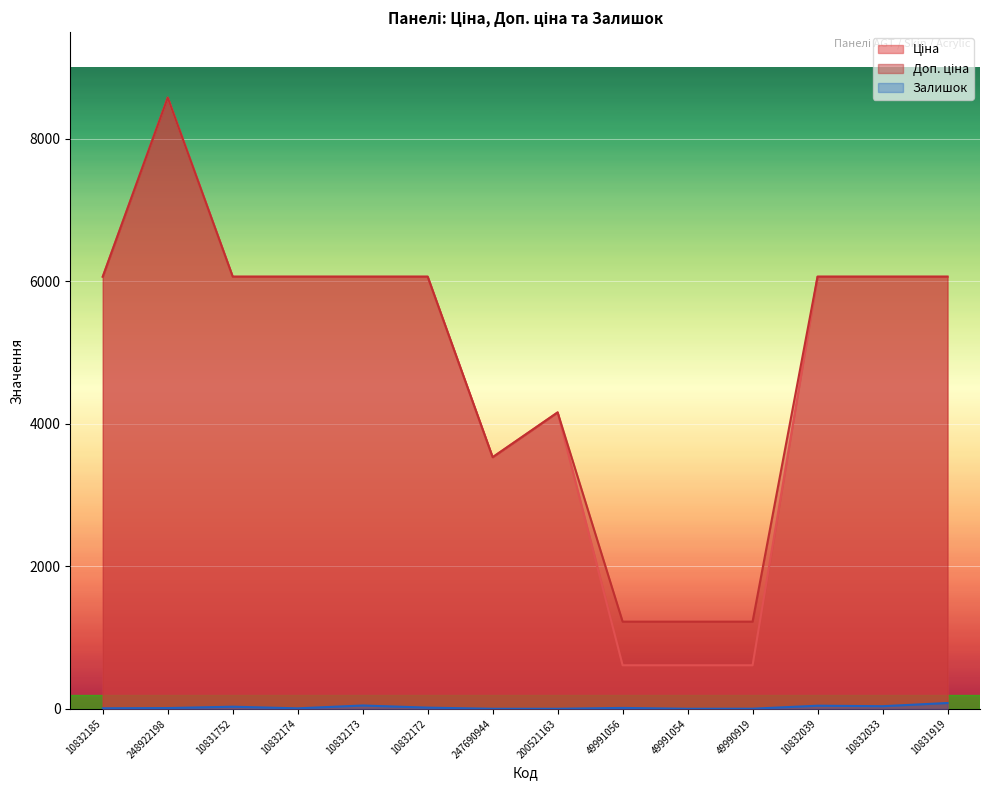

What value does the Залишок series have at 10831919?

83.0